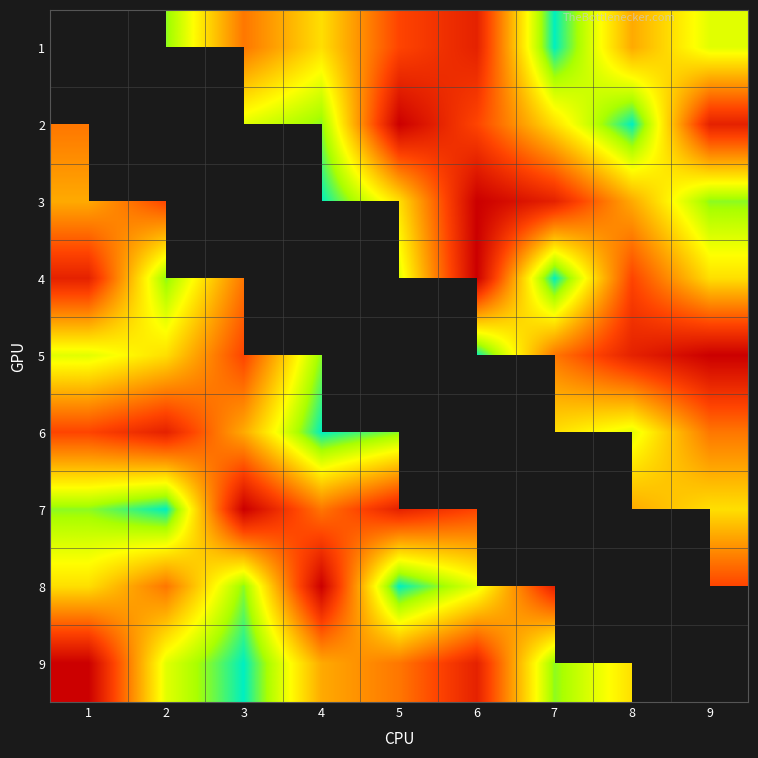

Where does the 8 series first go above 6?

3